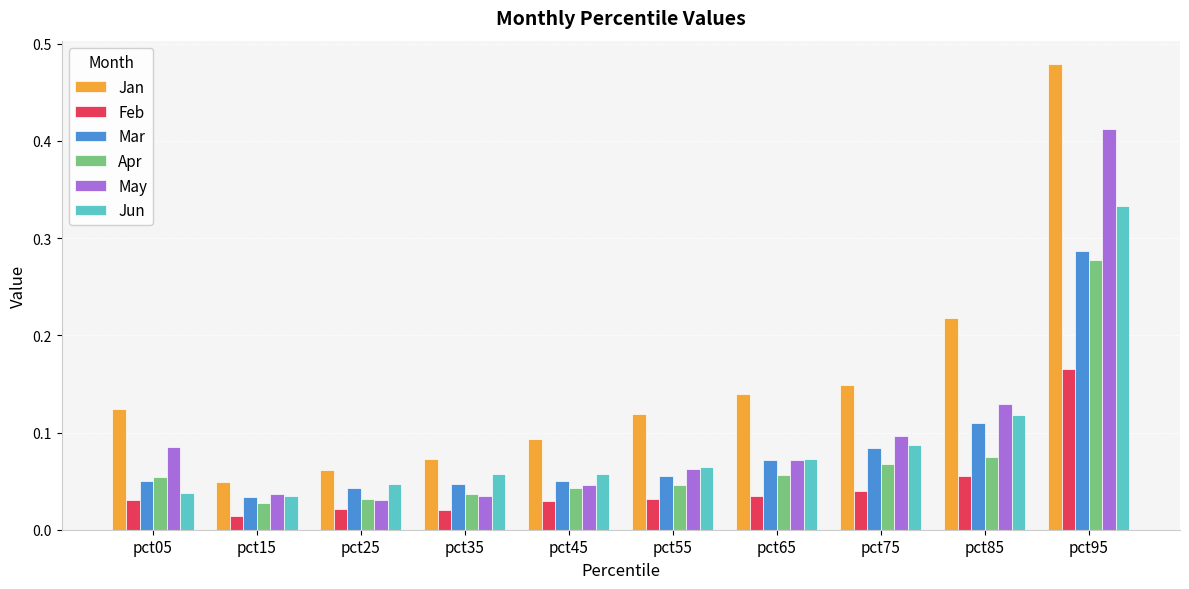

What is the sum of all May values?

1.0